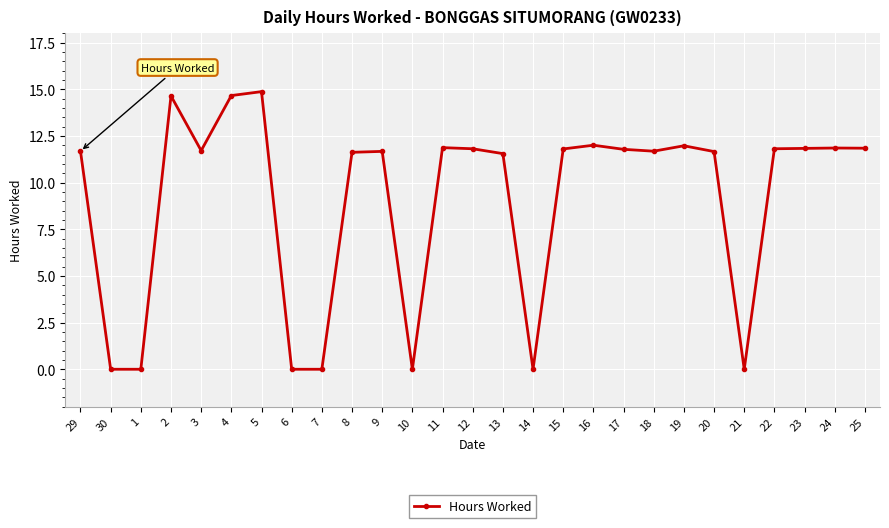

Count the number of categories in the chart.

27